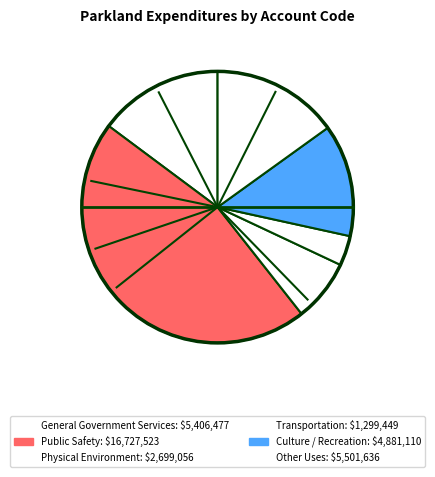

Count the number of slices in the pie.

6